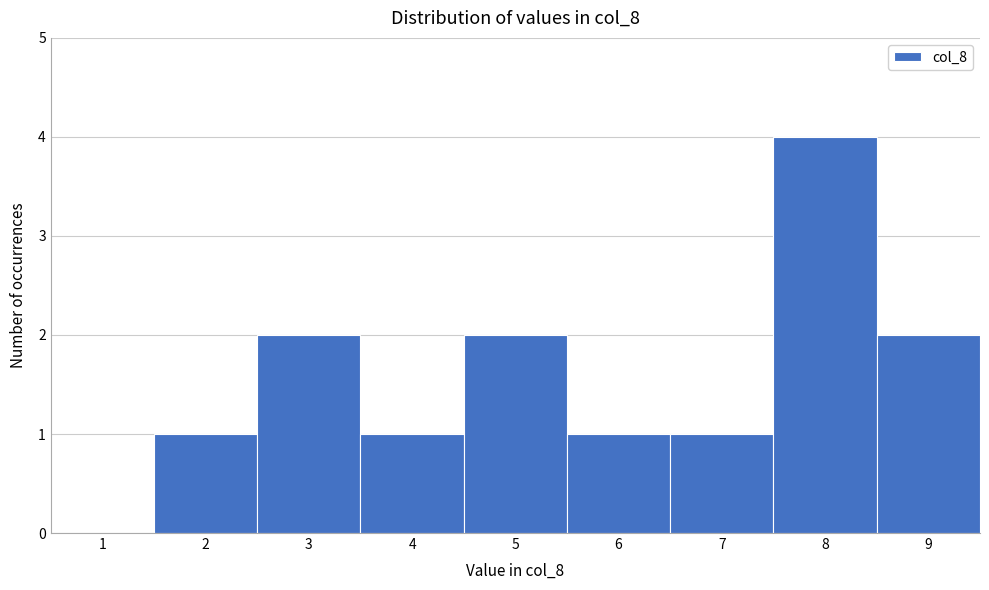

Reading left to right, list every bar in this chart as the range it spans on the x-axis followed by its height. The values are not printed on the chart, so give them approximately, as read against the axis.

0.5 to 1.5: 0
1.5 to 2.5: 1
2.5 to 3.5: 2
3.5 to 4.5: 1
4.5 to 5.5: 2
5.5 to 6.5: 1
6.5 to 7.5: 1
7.5 to 8.5: 4
8.5 to 9.5: 2